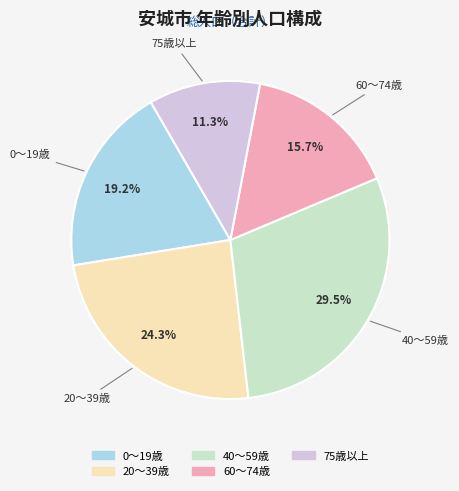

Is there a majority slice in this chart?

No